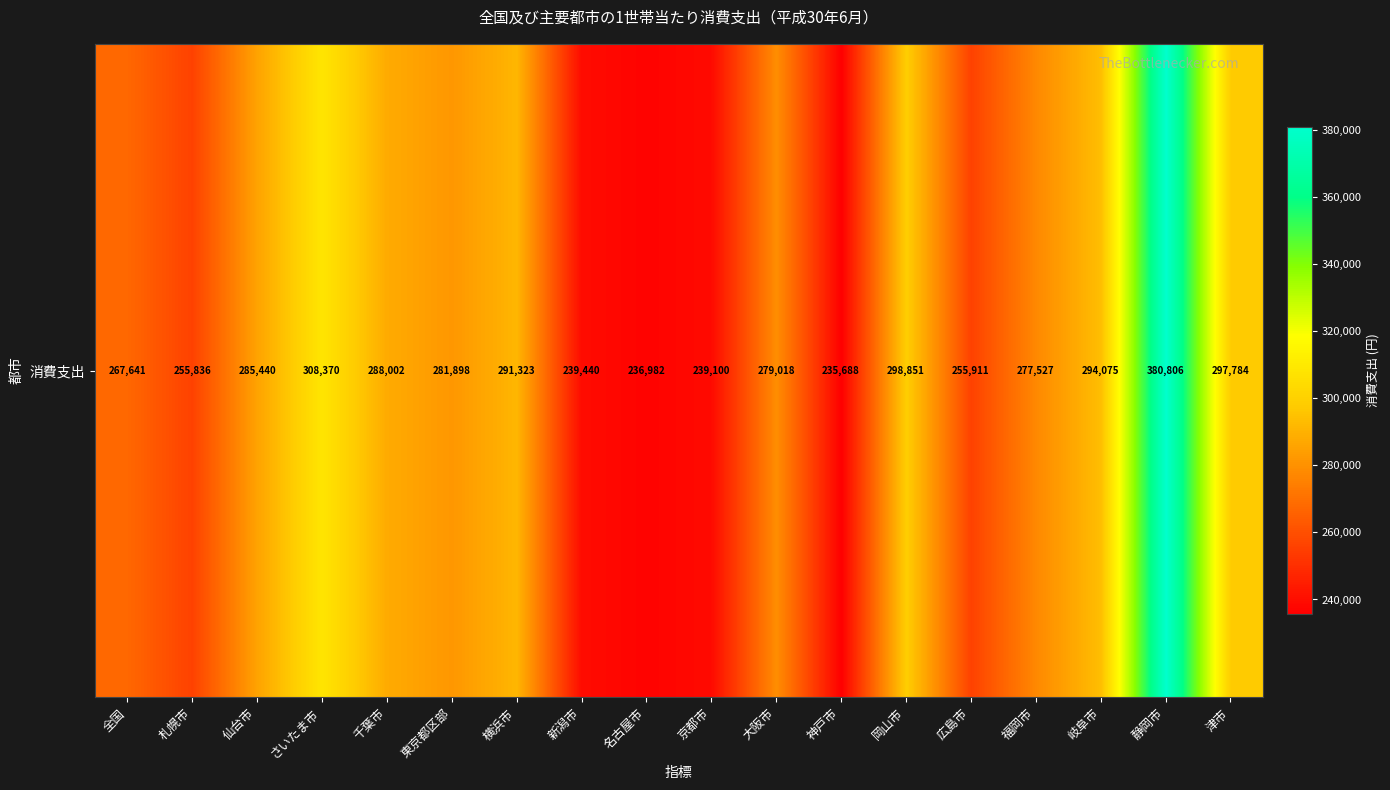

Reading left to right, extract all data points from this chart.

全国=267641	札幌市=255836	仙台市=285440	さいたま市=308370	千葉市=288002	東京都区部=281898	横浜市=291323	新潟市=239440	名古屋市=236982	京都市=239100	大阪市=279018	神戸市=235688	岡山市=298851	広島市=255911	福岡市=277527	岐阜市=294075	静岡市=380806	津市=297784